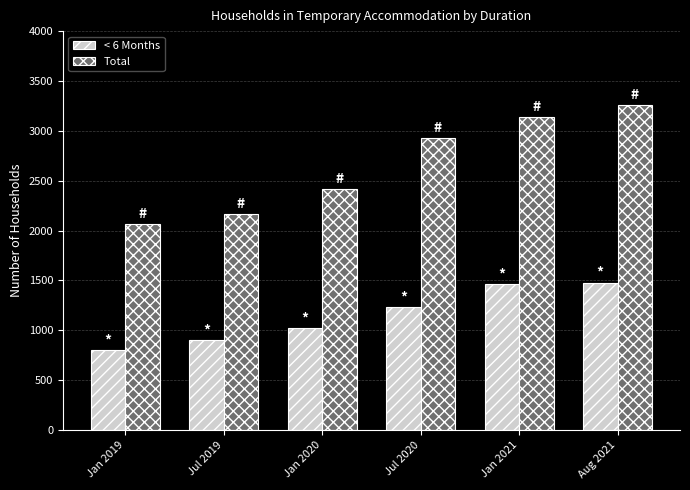

What is the difference between the < 6 Months values at Jan 2020 and Aug 2021?

460